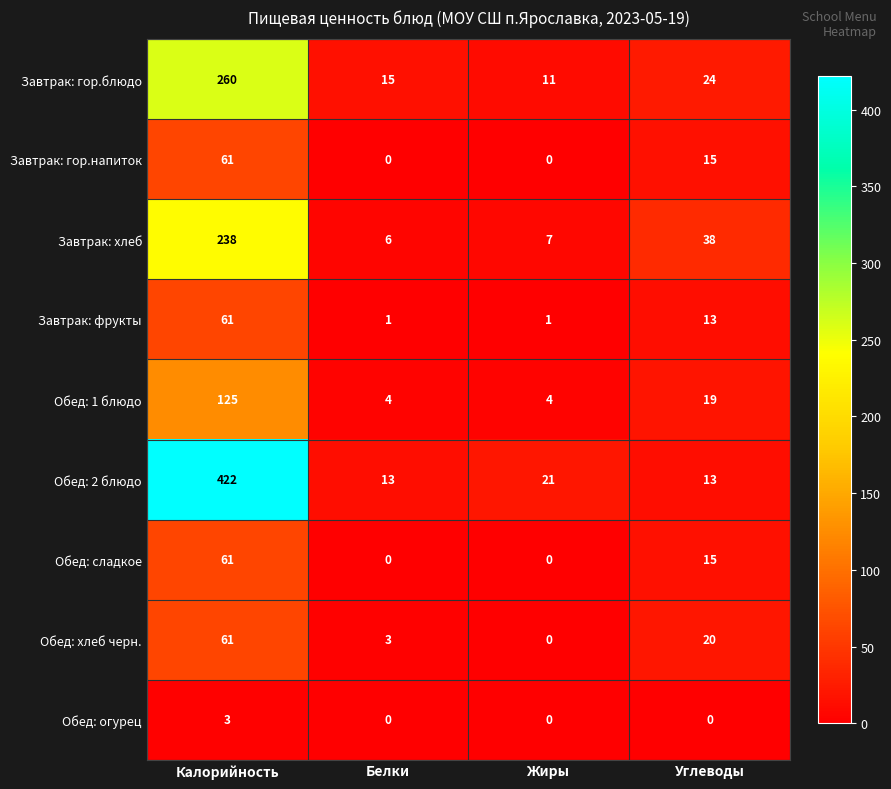

How many categories are shown in the chart?

4